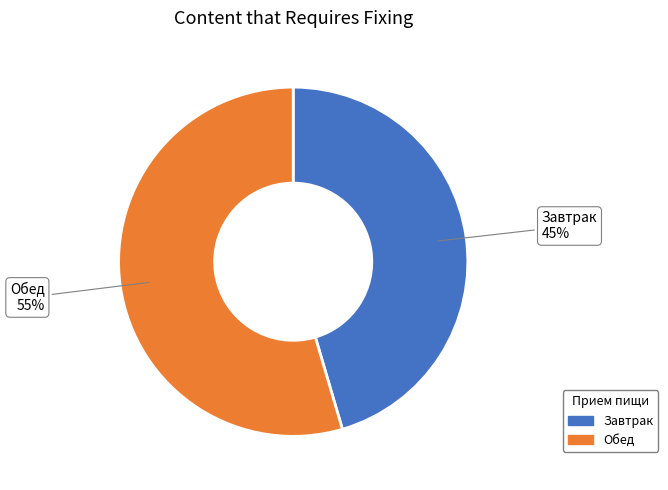

Combined, do Завтрак and Обед account for over 50%?

Yes